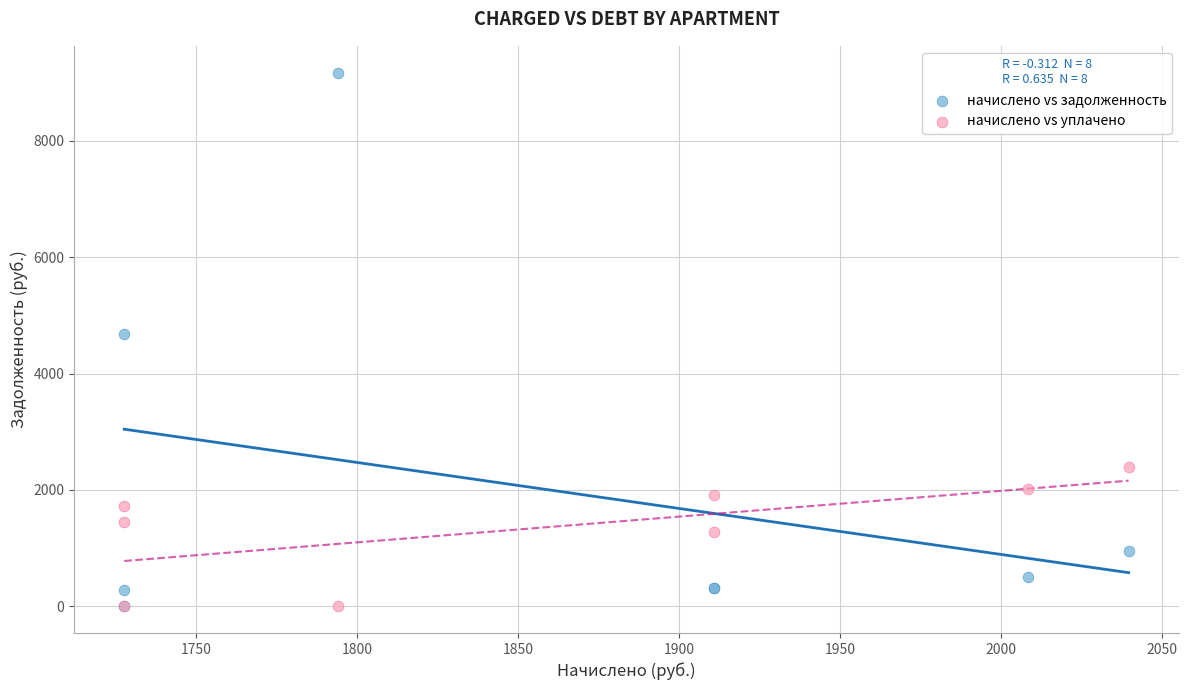

Across all series, what Y value is closest to 4585?

4686.7